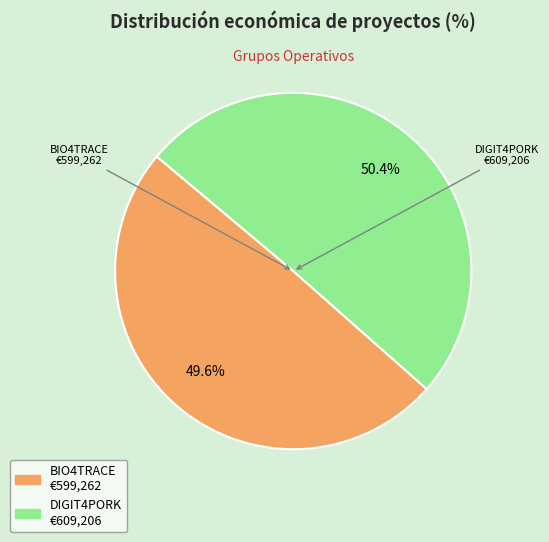

How many slices are in this pie chart?

2